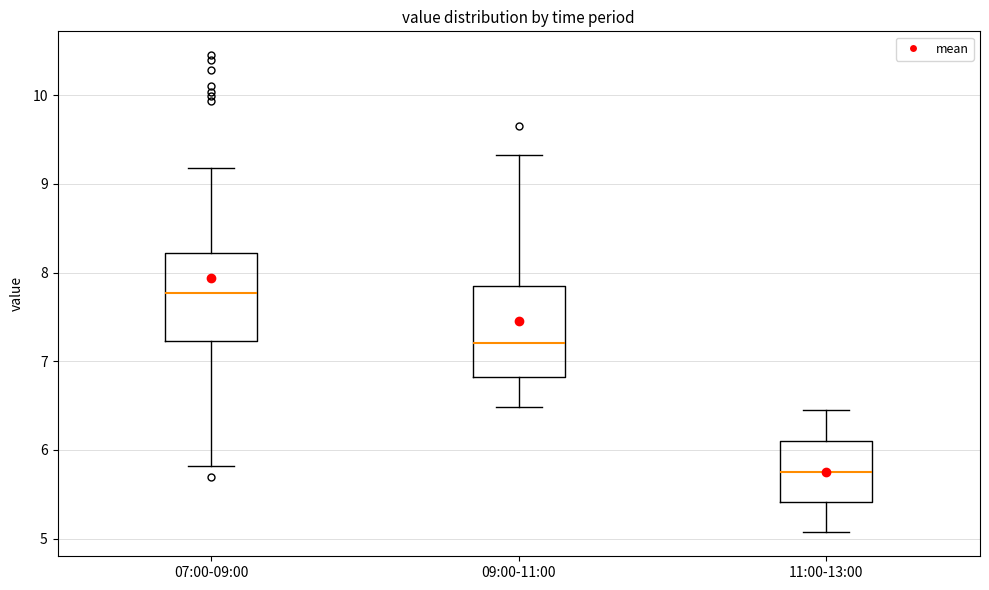

Reading left to right, transcribe this box plot: for each box, give where its median line is, the range the box spans, and where its two whiskers end, as read against the y-axis. The values are not printed on the chart, so give them approximately, as read against the axis.

07:00-09:00: median 7.8, box 7.2 to 8.2, whiskers 5.8 to 9.2
09:00-11:00: median 7.2, box 6.8 to 7.8, whiskers 6.5 to 9.3
11:00-13:00: median 5.8, box 5.4 to 6.1, whiskers 5.1 to 6.5